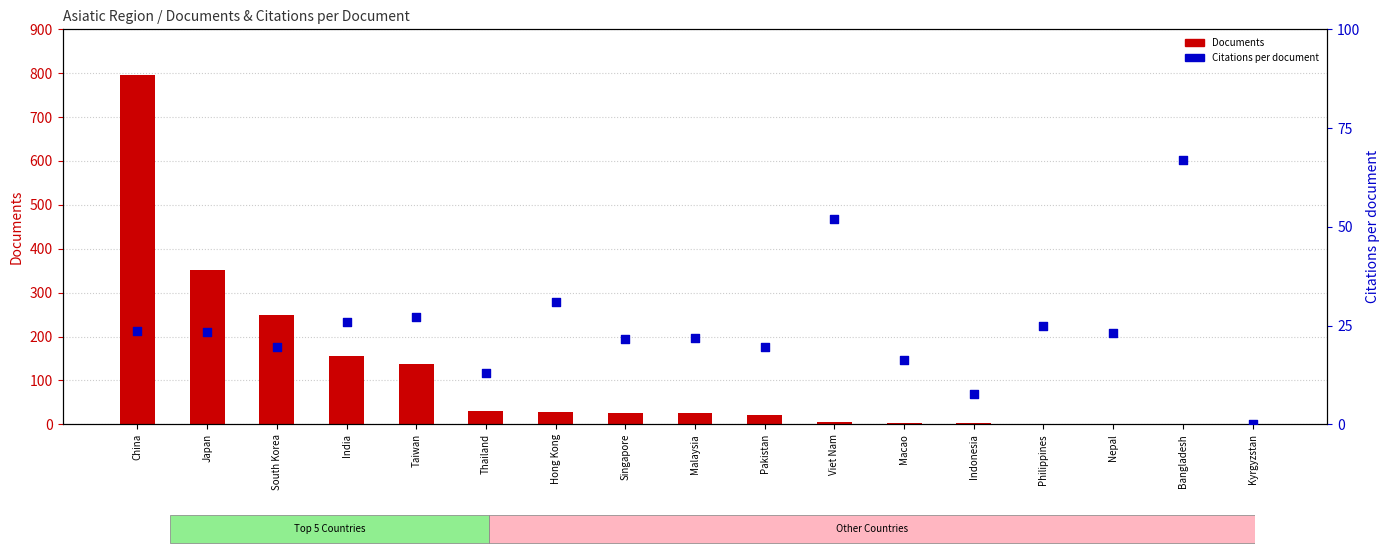

At which category is the sum across all series the highest?

China